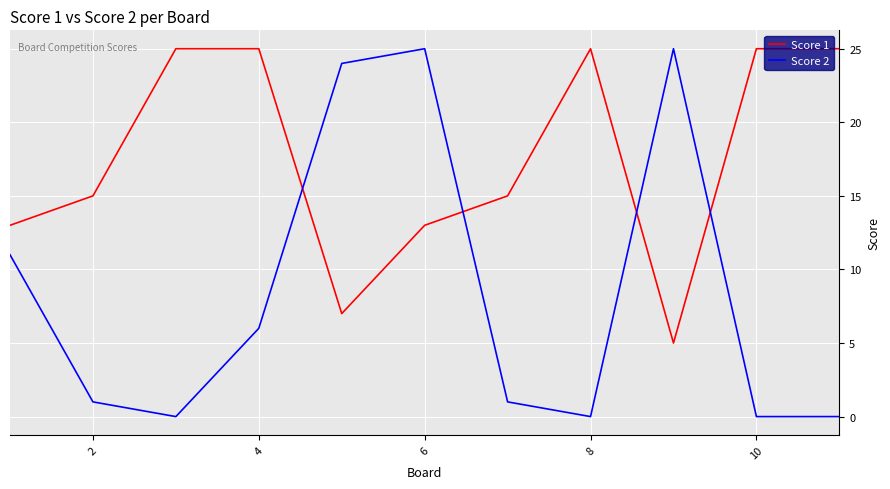

Rank the series by their average value, from highest to lowest.

Score 1, Score 2